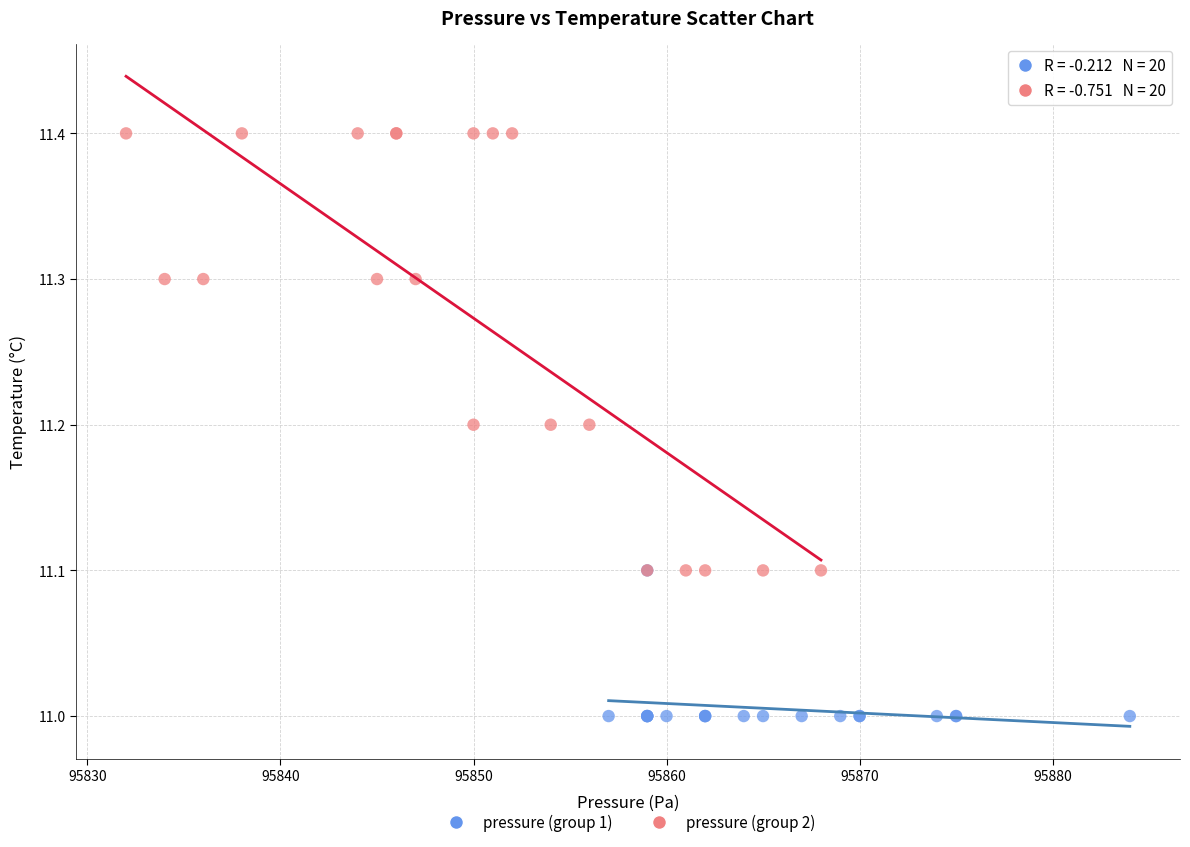

Which series has the widest spread of Y values?

pressure (group 2)